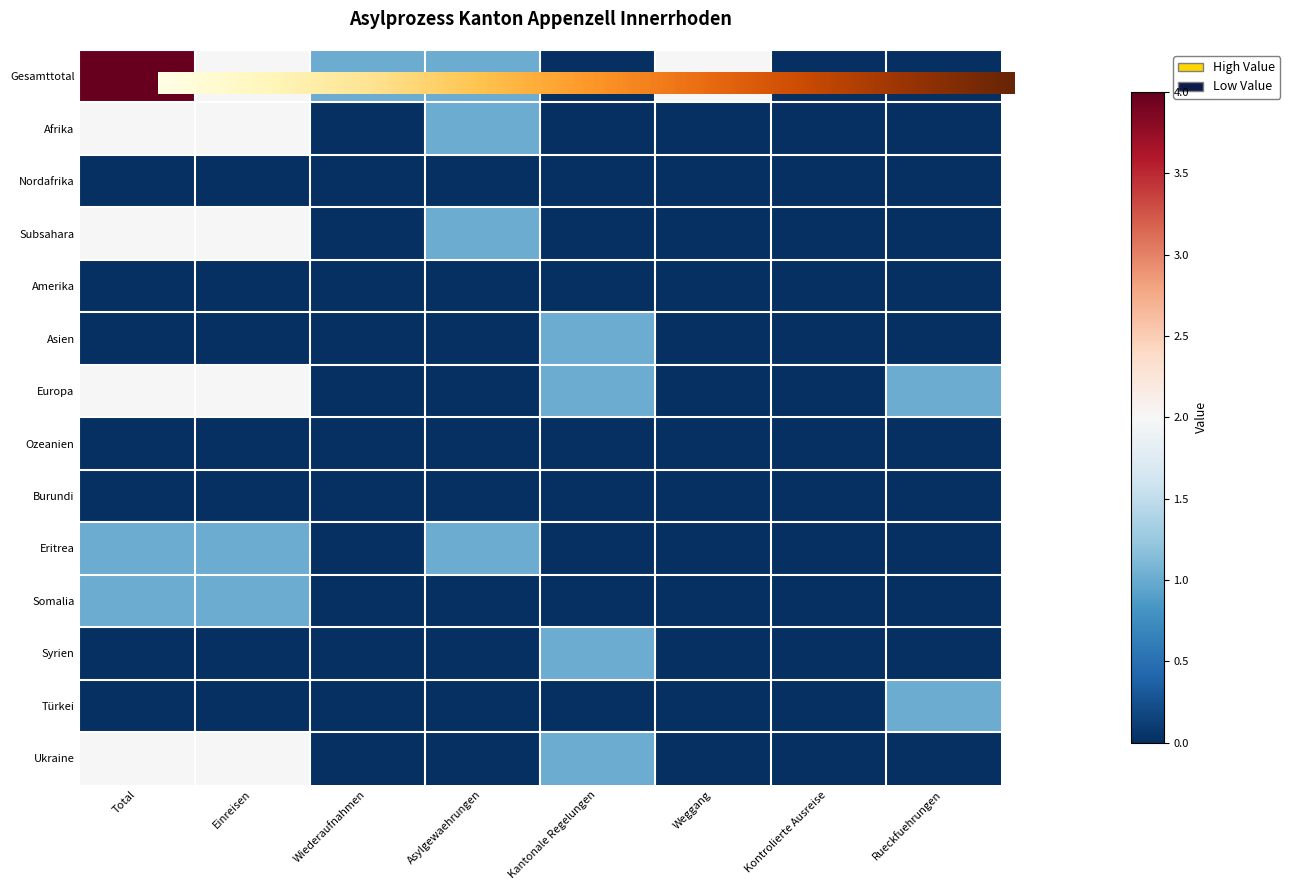

What is the maximum value for Gesamttotal?

4